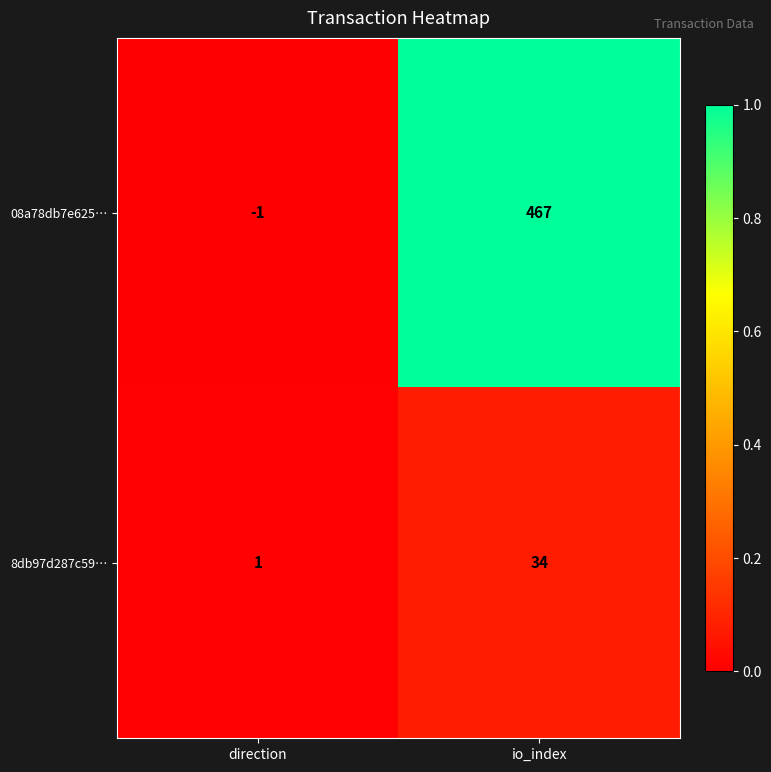

The value of 08a78db7e625… at direction is -2. True or false?

False